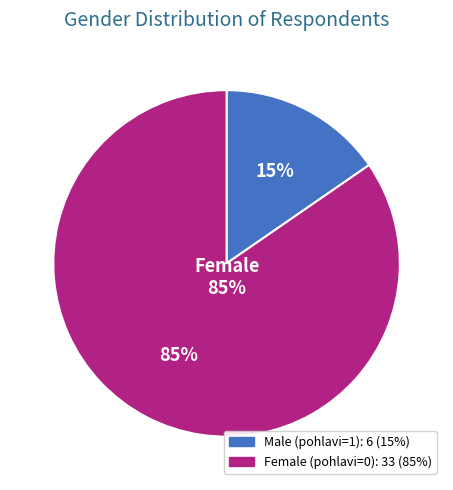

What is the total percentage of 1 and 0?

100.0%